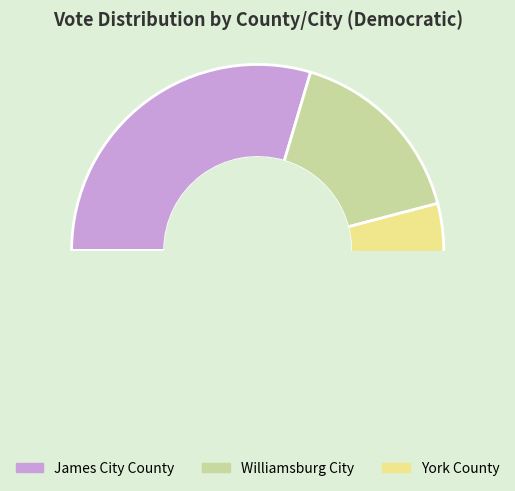

How many segments does this pie chart have?

3